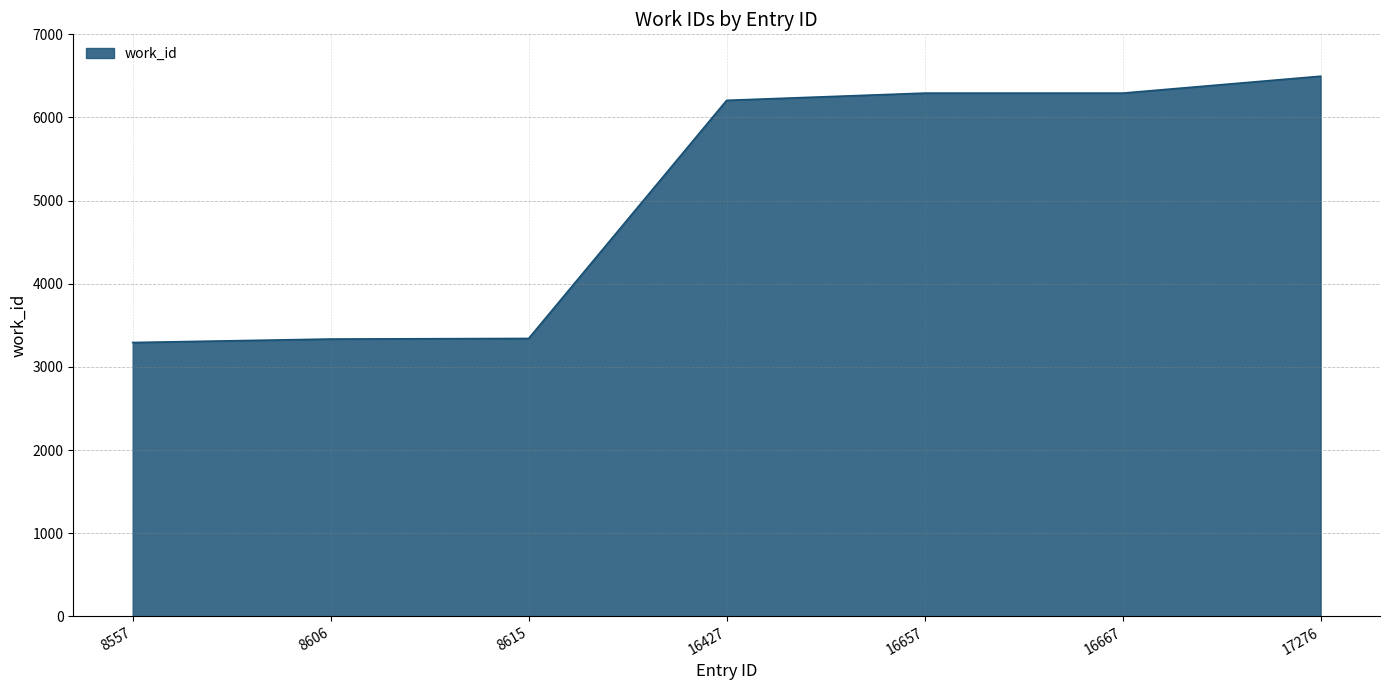

The value at 8615 is 3342. True or false?

True